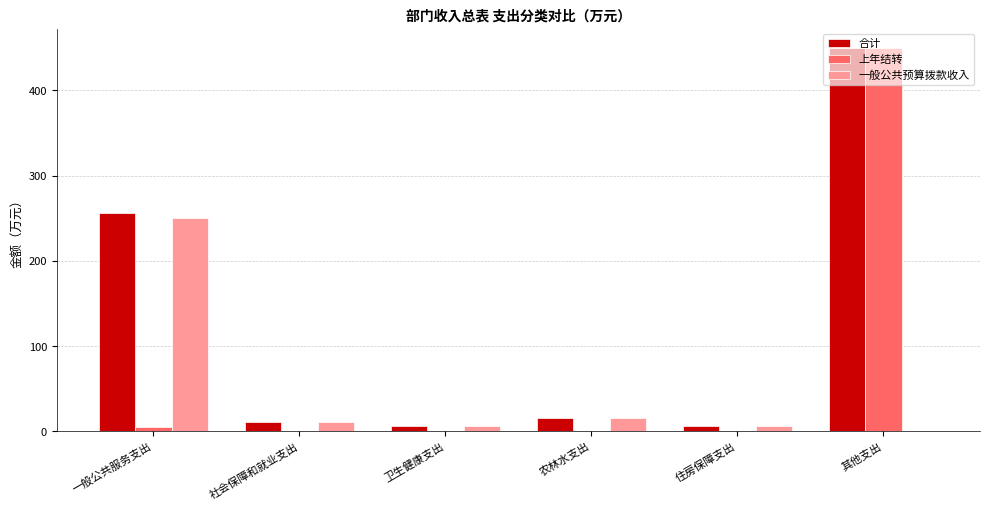

Which series changed the most between 一般公共服务支出 and 社会保障和就业支出?

合计